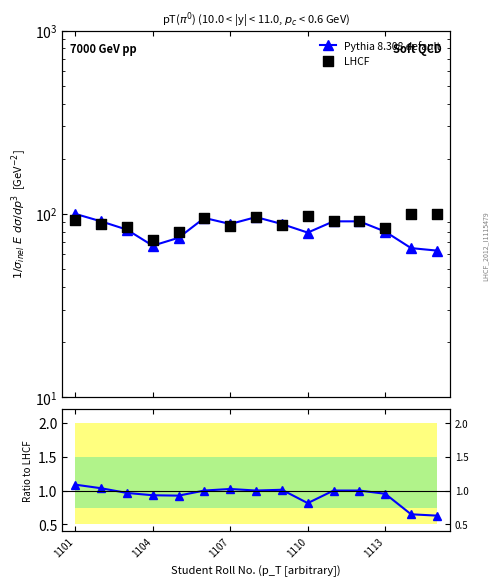

What is the total value across all series at 14?

163.6